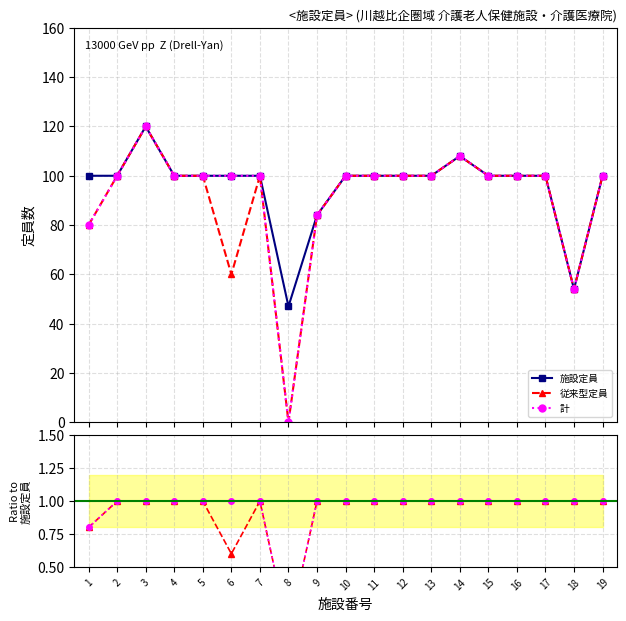

What are all the series names shown in the legend?

施設定員, 従来型定員, 計